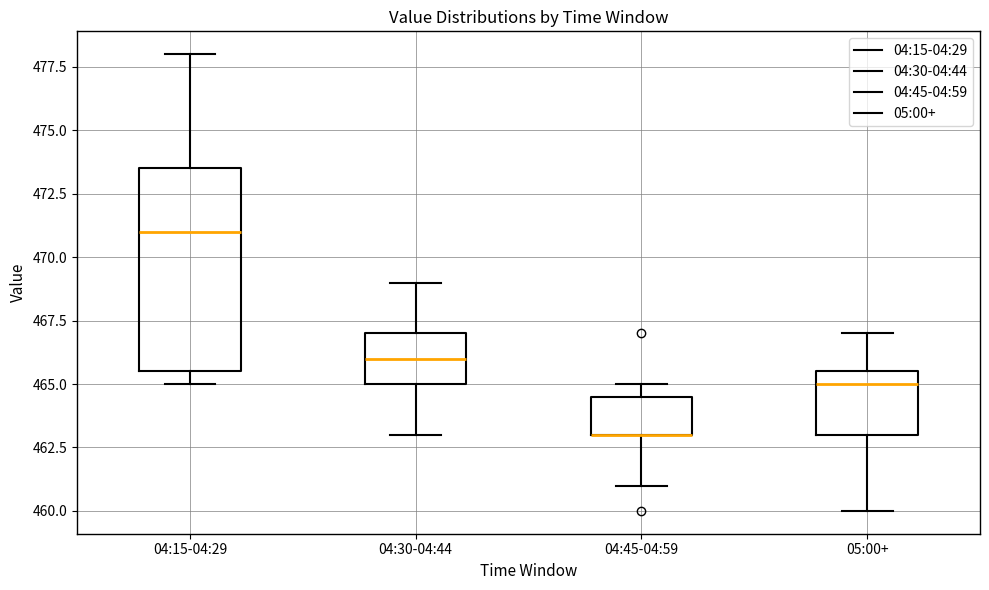

Reading left to right, transcribe this box plot: for each box, give where its median line is, the range the box spans, and where its two whiskers end, as read against the y-axis. The values are not printed on the chart, so give them approximately, as read against the axis.

04:15-04:29: median 471.0, box 465.5 to 473.5, whiskers 465.0 to 478.0
04:30-04:44: median 466.0, box 465.0 to 467.0, whiskers 463.0 to 469.0
04:45-04:59: median 463.0 (drawn on the box's lower edge), box 463.0 to 464.5, whiskers 461.0 to 465.0
05:00+: median 465.0, box 463.0 to 465.5, whiskers 460.0 to 467.0